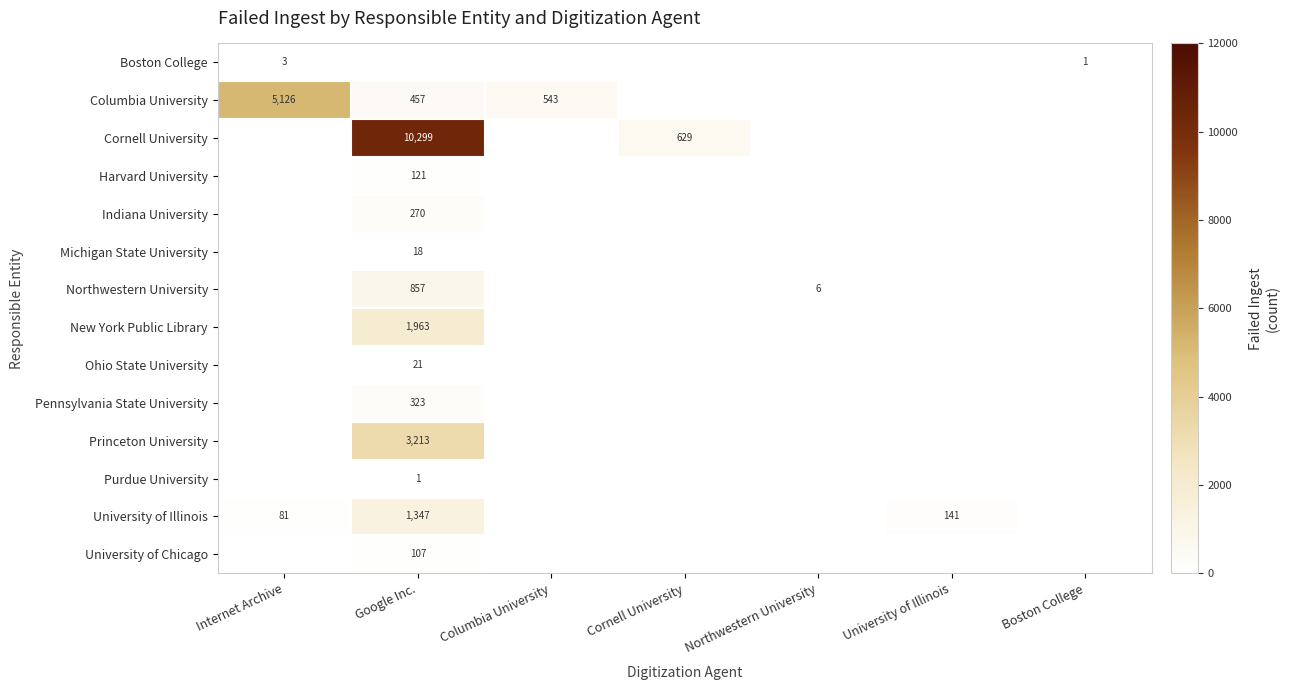

The value of Harvard University at Google Inc. is 173. True or false?

False